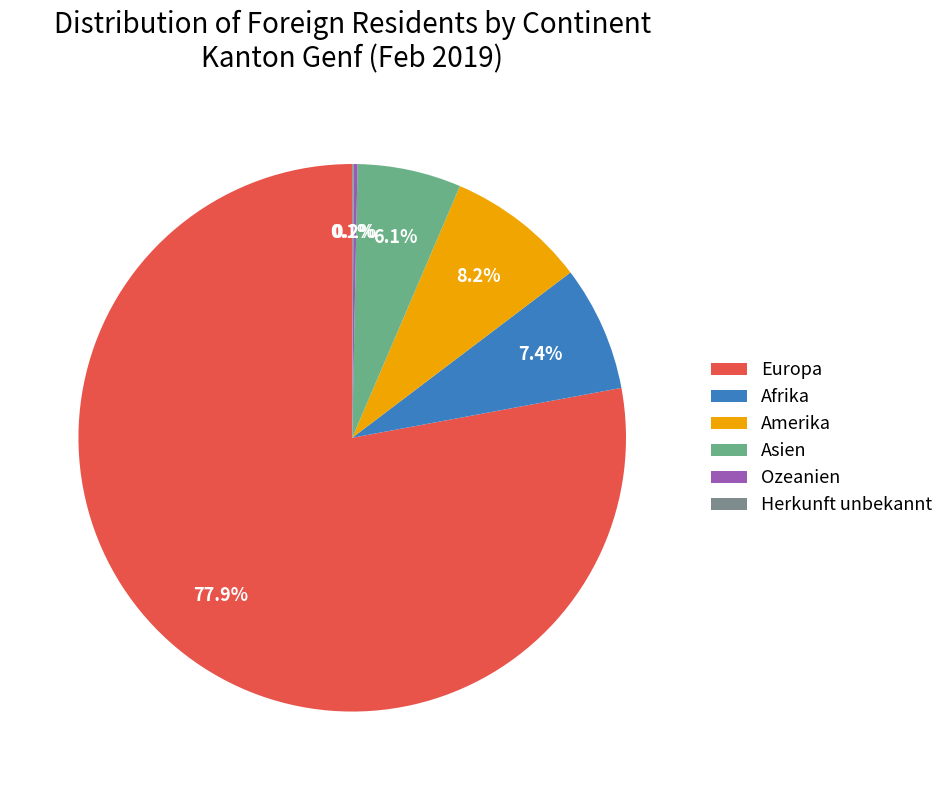

Approximately how many times larger is the value at Afrika compared to Asien?

1.2